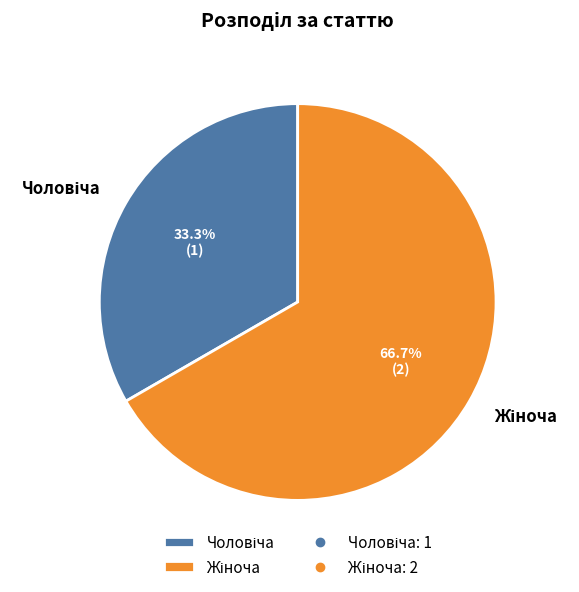

Is there a majority slice in this chart?

Yes